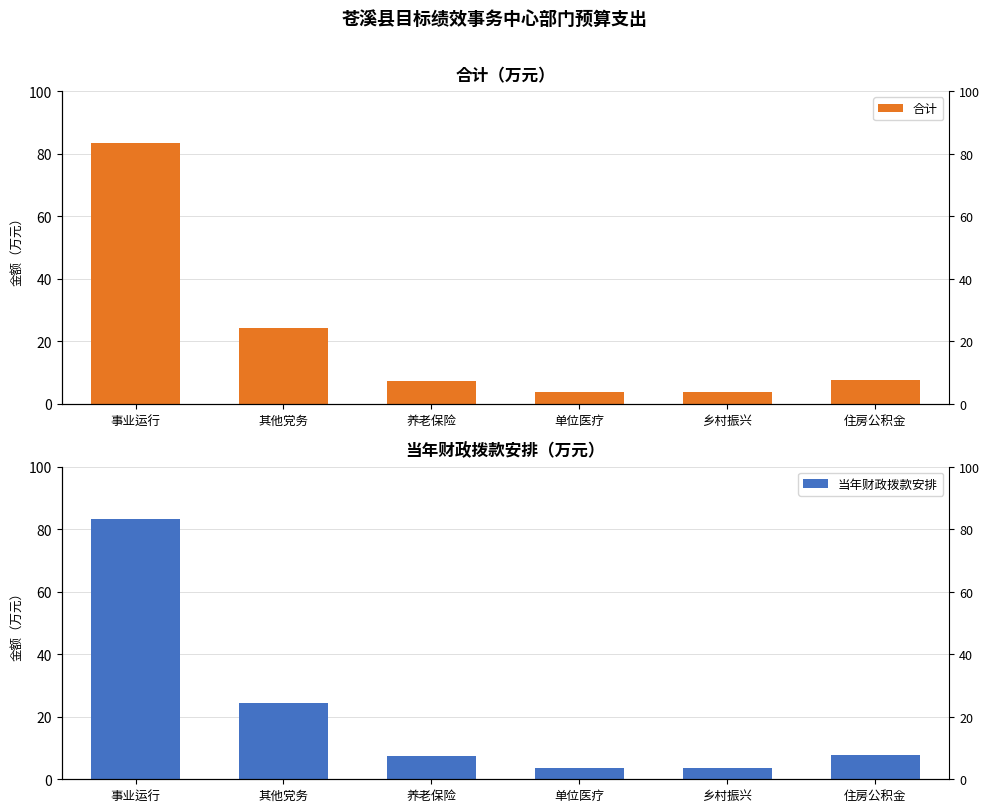

What is the maximum value shown in the chart?

83.4